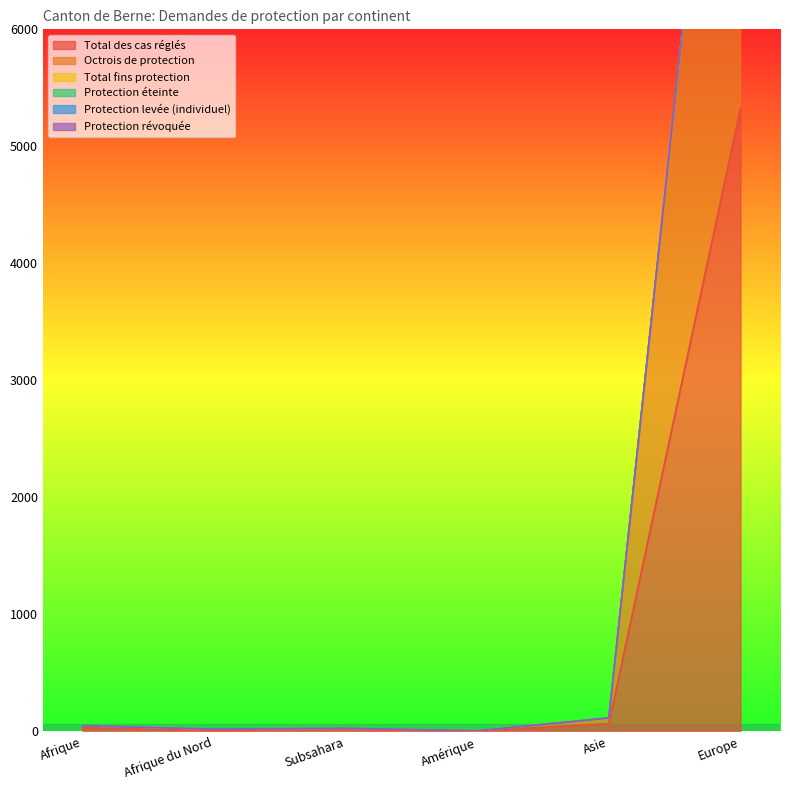

Where is Protection éteinte nearest to the value 5325?

Asie